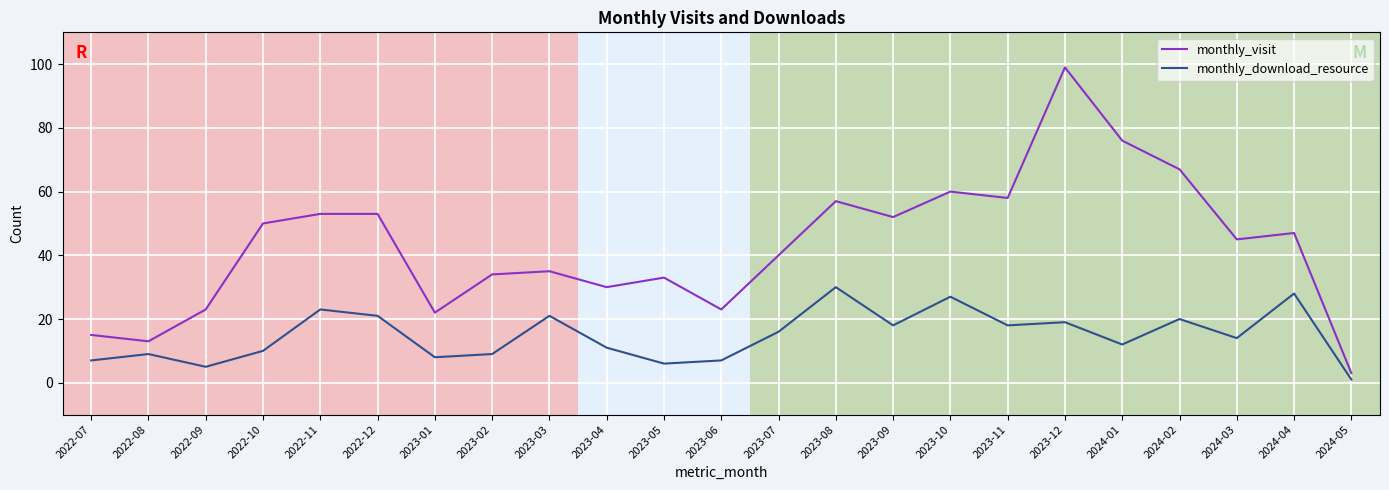

How many values in the monthly_visit series are below 45?

11